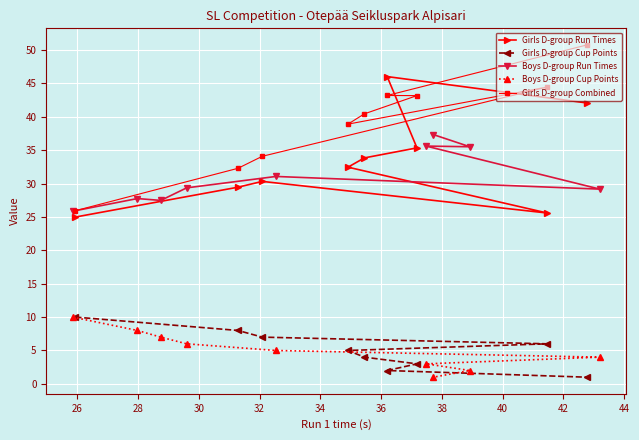

What is the value of the Boys D-group Run Times point at the 7th from the left?

37.3